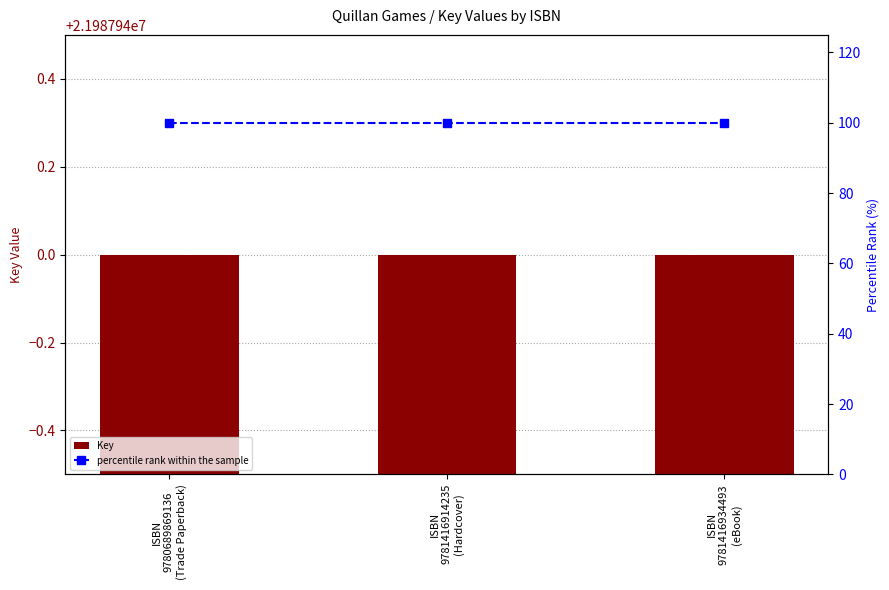

Which label corresponds to the largest value in the chart?

ISBN
9780689869136
(Trade Paperback)